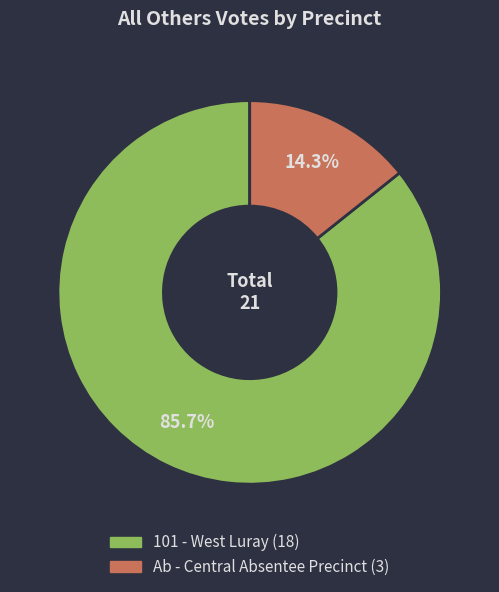

Rank the categories by value from lowest to highest.

Ab - Central Absentee Precinct, 101 - West Luray